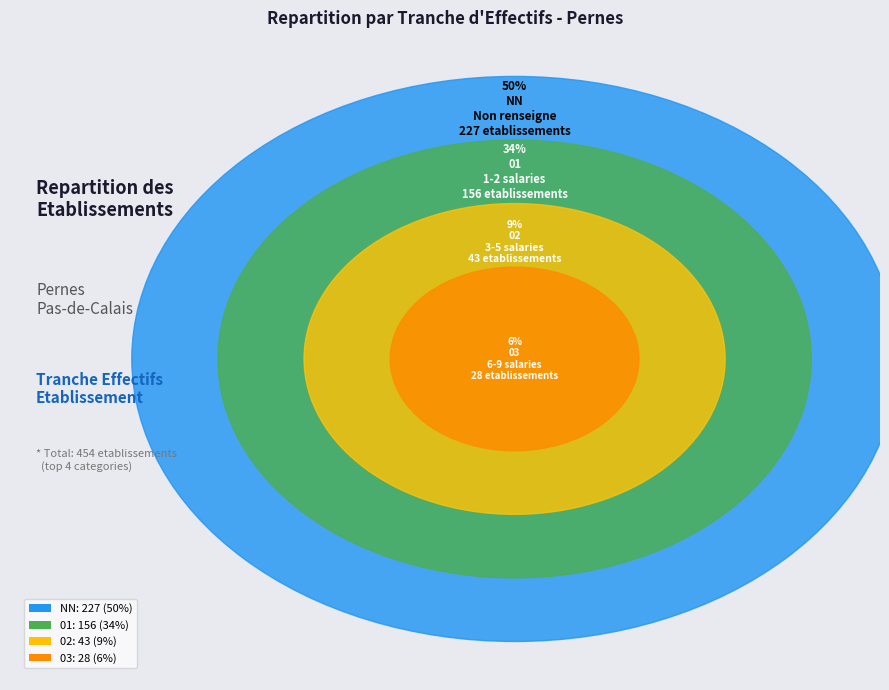

Do 00 and 01 together represent more than half of the pie?

No